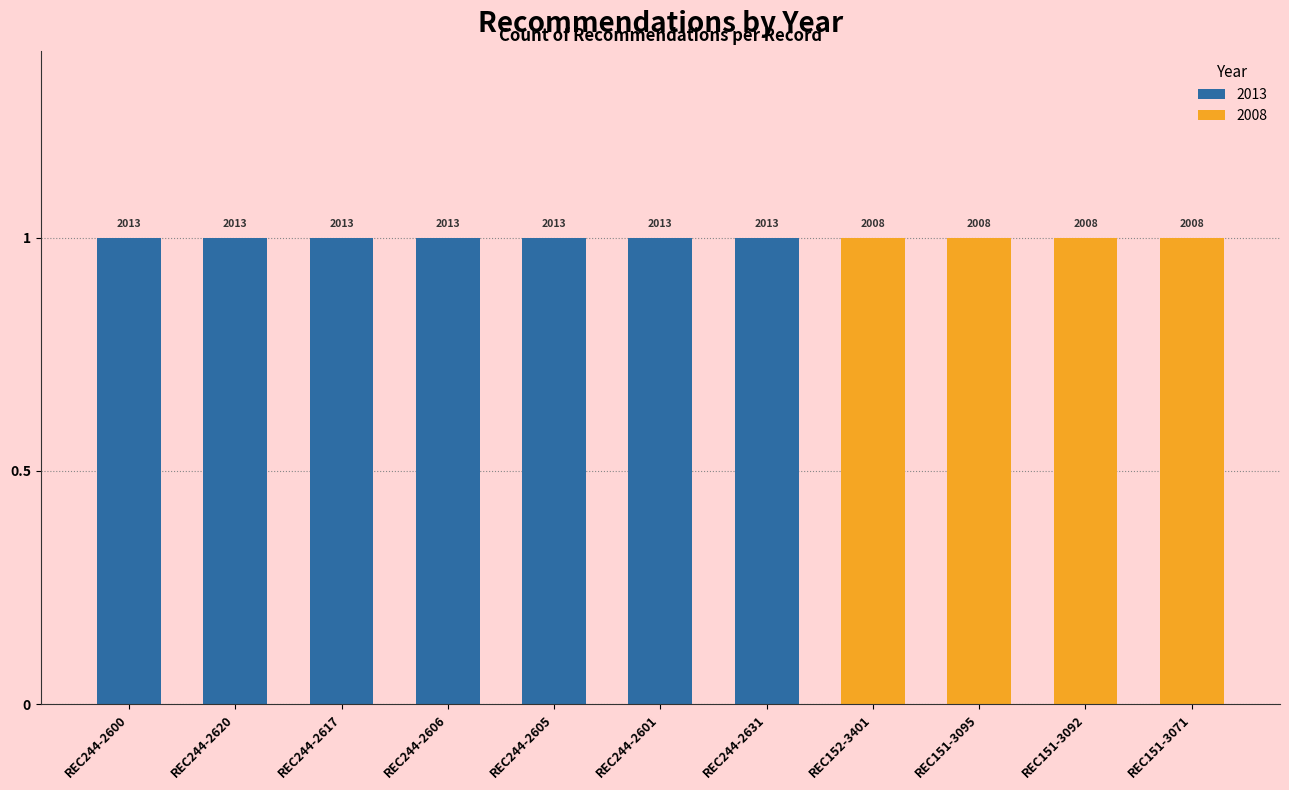

Does the chart contain any negative values?

No